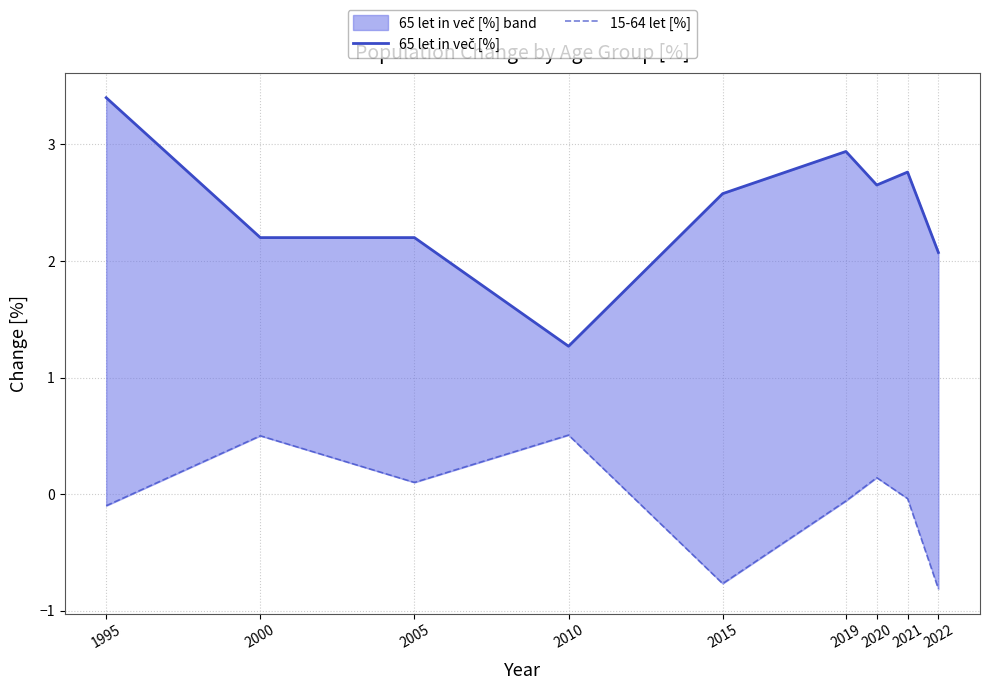

Which has a higher value, 2015 or 1995?

1995